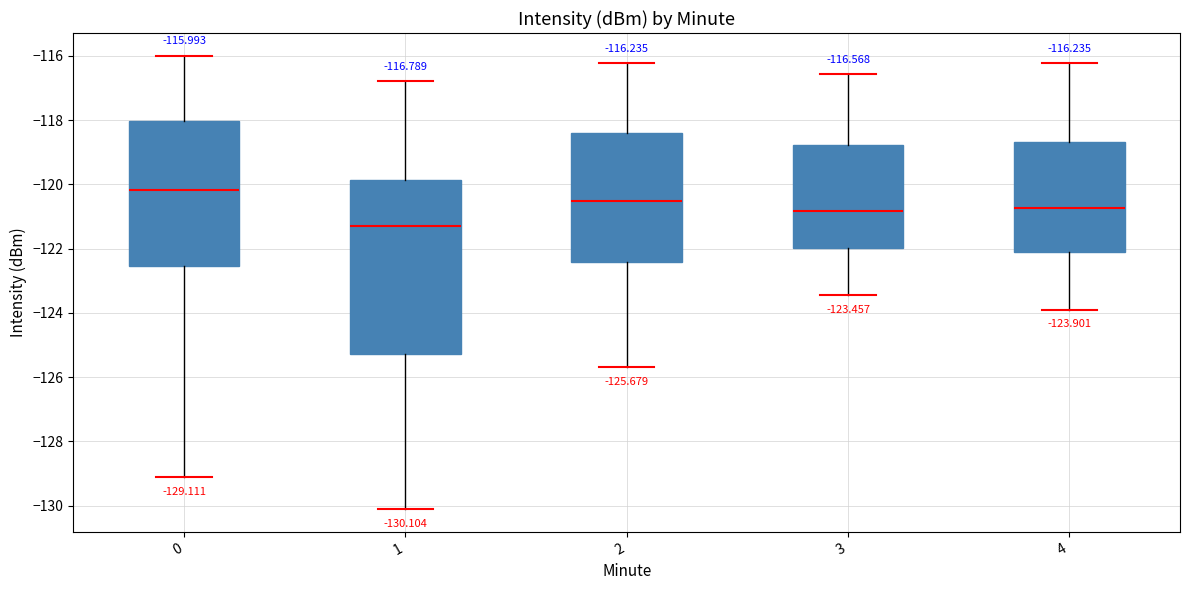

Which box's median line is the highest?

0